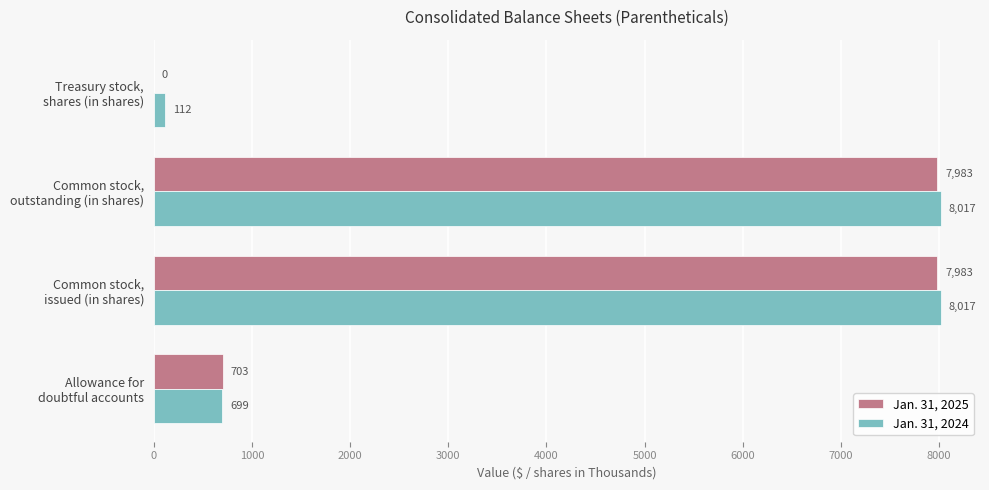

What is the greatest value displayed?

8017